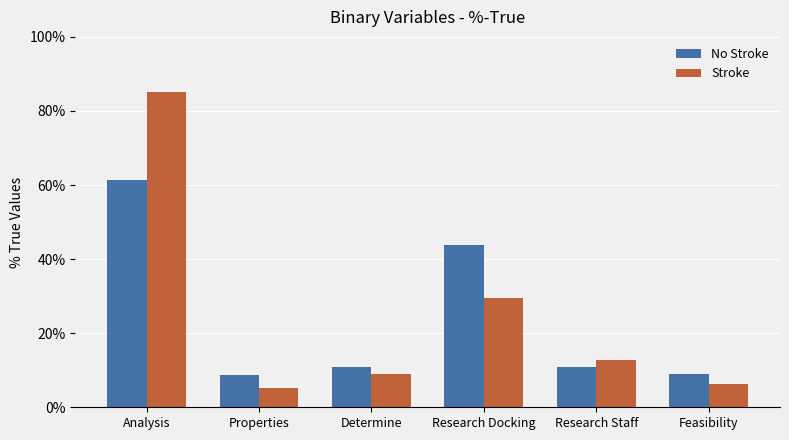

How many values in the Stroke series exceed 12?

3